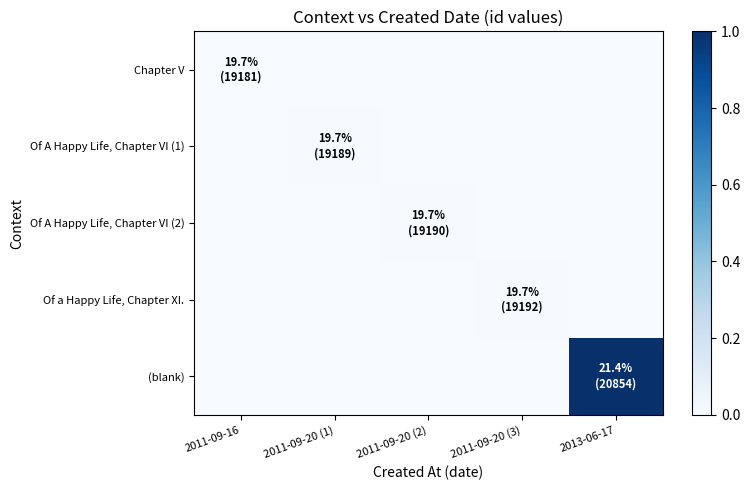

At which category is the sum across all series the highest?

2013-06-17